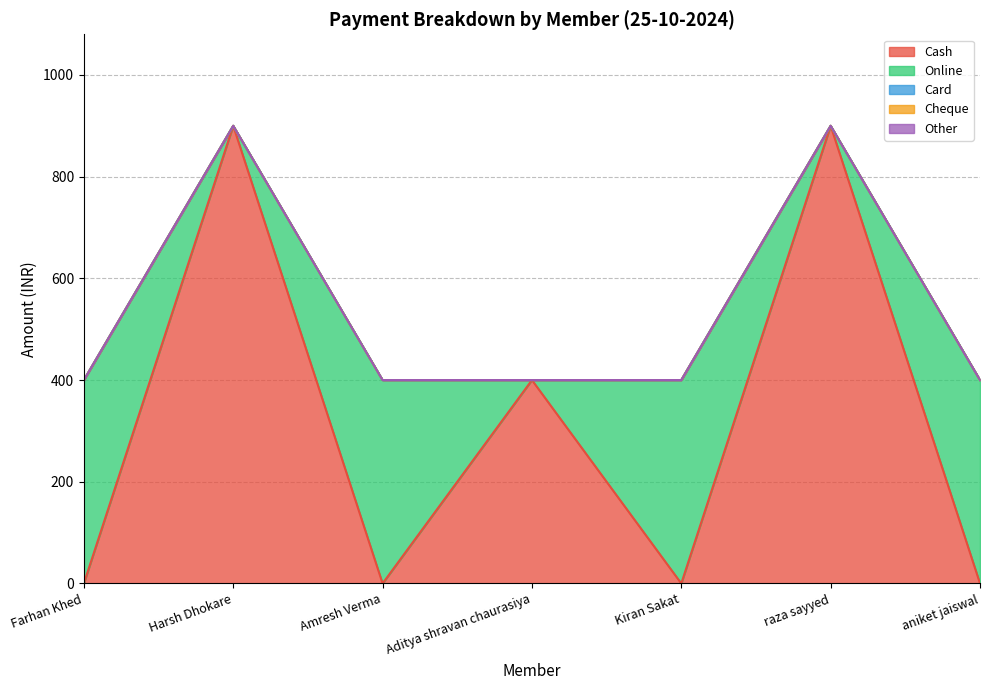

True or false: Cheque and Online cross at least once.

False